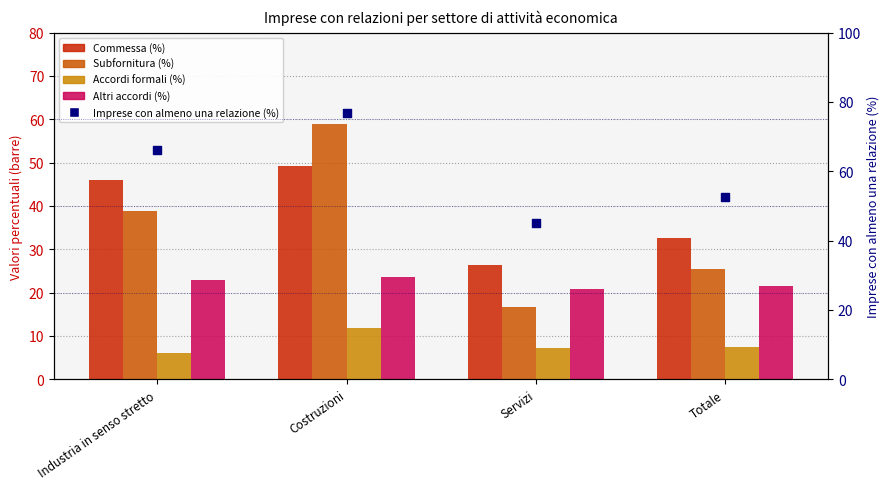

What is the total value across all series at Costruzioni?

220.7